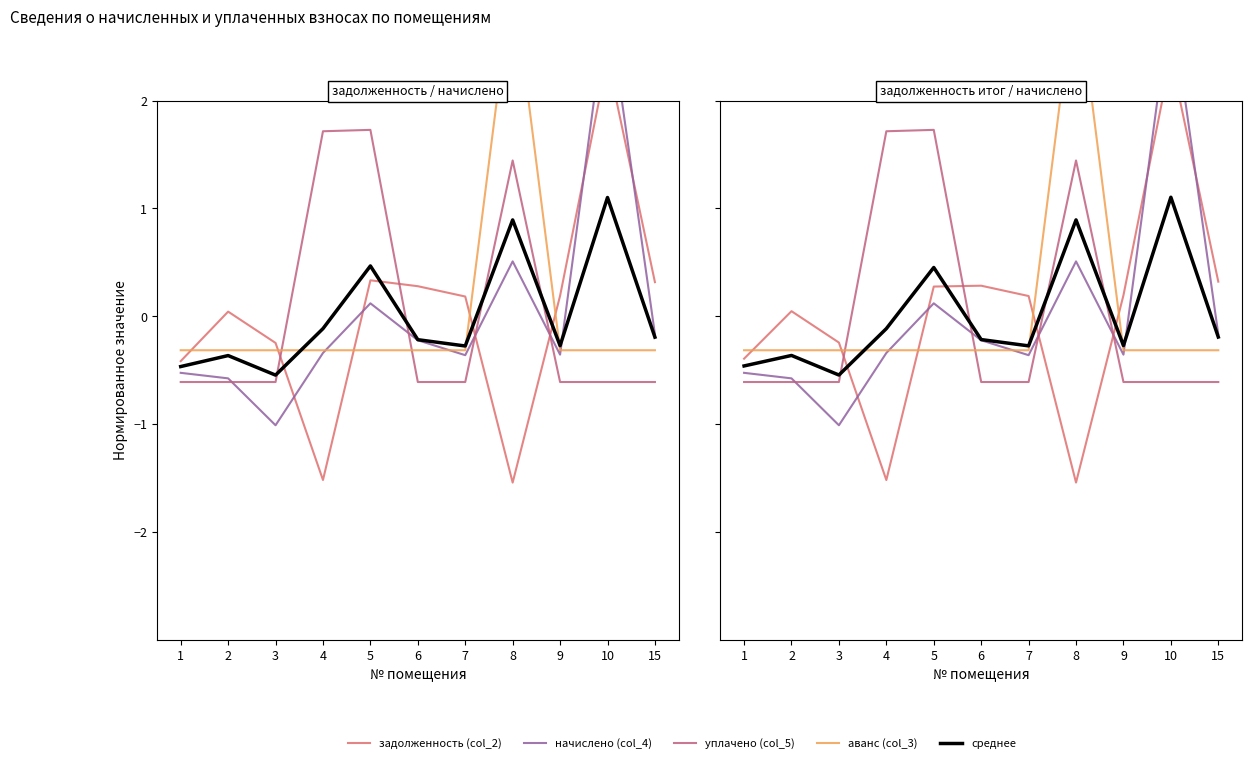

What is the lowest value of the начислено (col_4) series?

-1.0